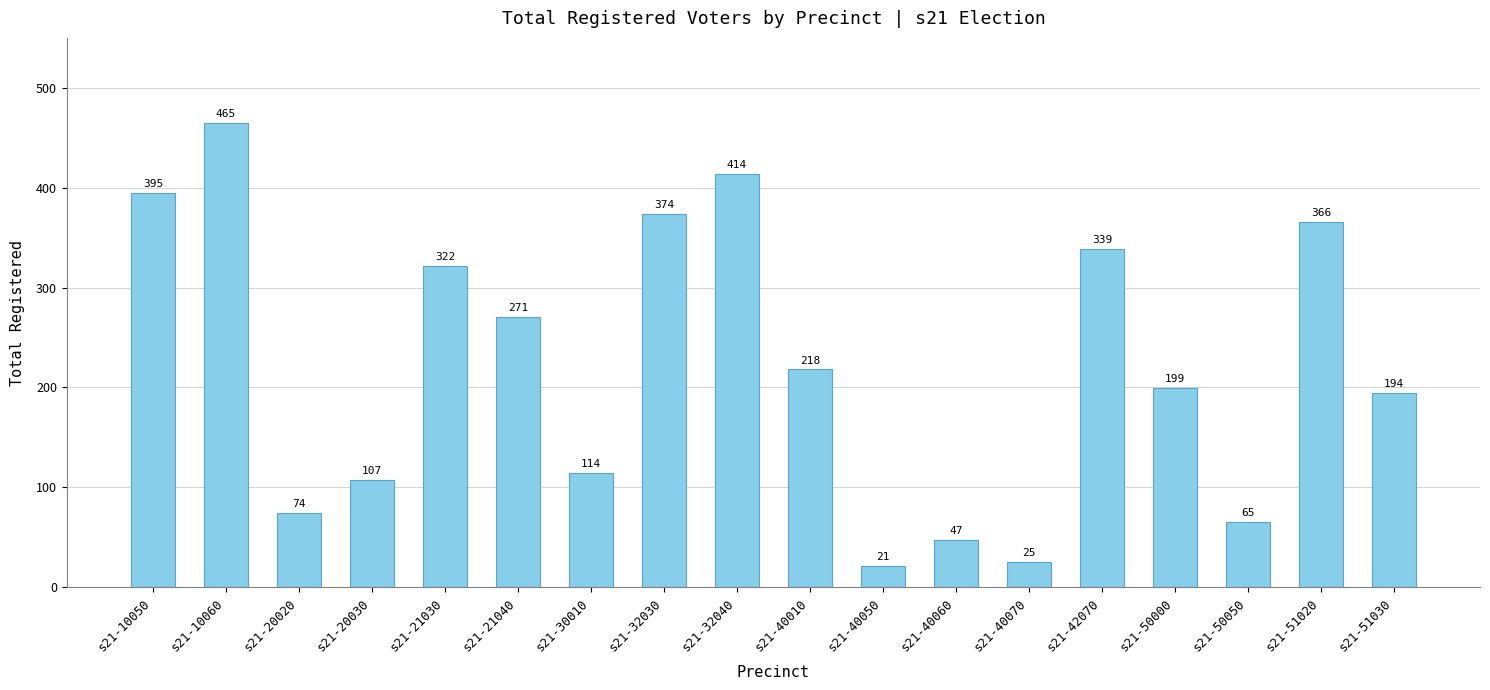

Reading right to left, what are all the values shown in this chart?

s21-51030=194	s21-51020=366	s21-50050=65	s21-50000=199	s21-42070=339	s21-40070=25	s21-40060=47	s21-40050=21	s21-40010=218	s21-32040=414	s21-32030=374	s21-30010=114	s21-21040=271	s21-21030=322	s21-20030=107	s21-20020=74	s21-10060=465	s21-10050=395